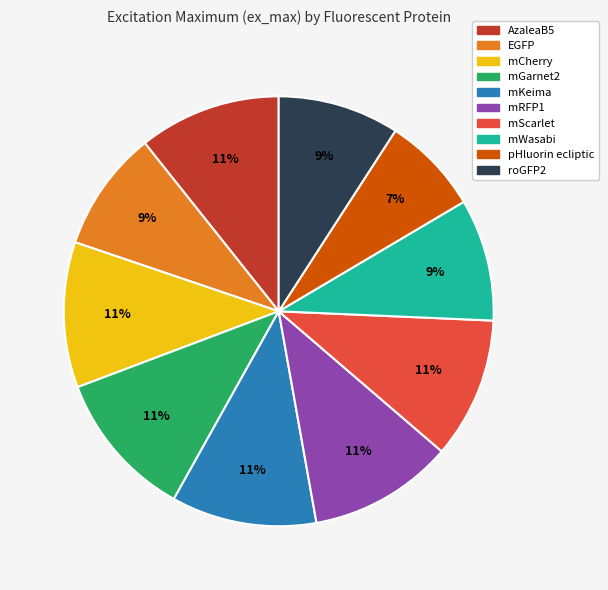

Is it true that mScarlet is 11% of the pie?

True